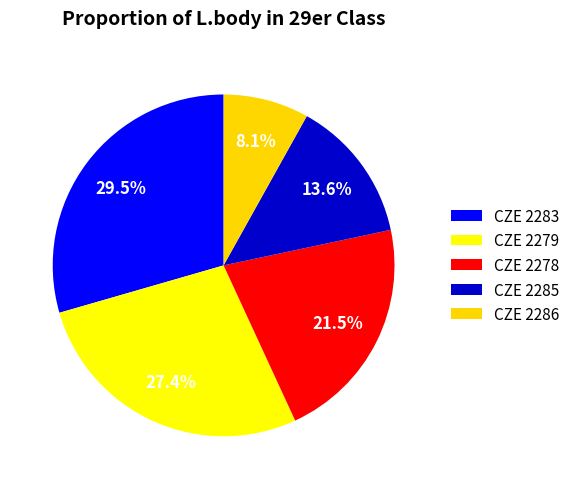

What is the smallest slice in the pie chart?

CZE 2286